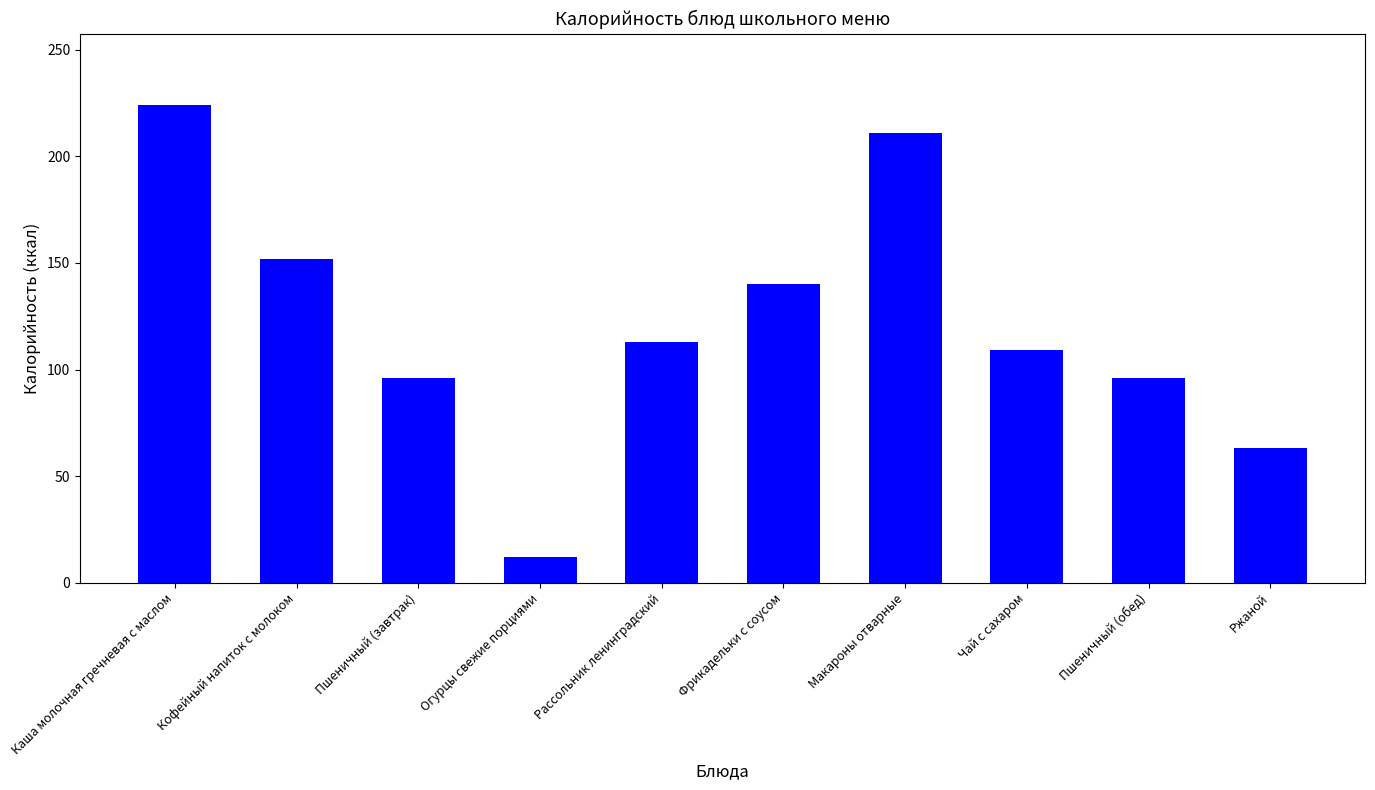

What is the difference between the maximum and minimum values?

212